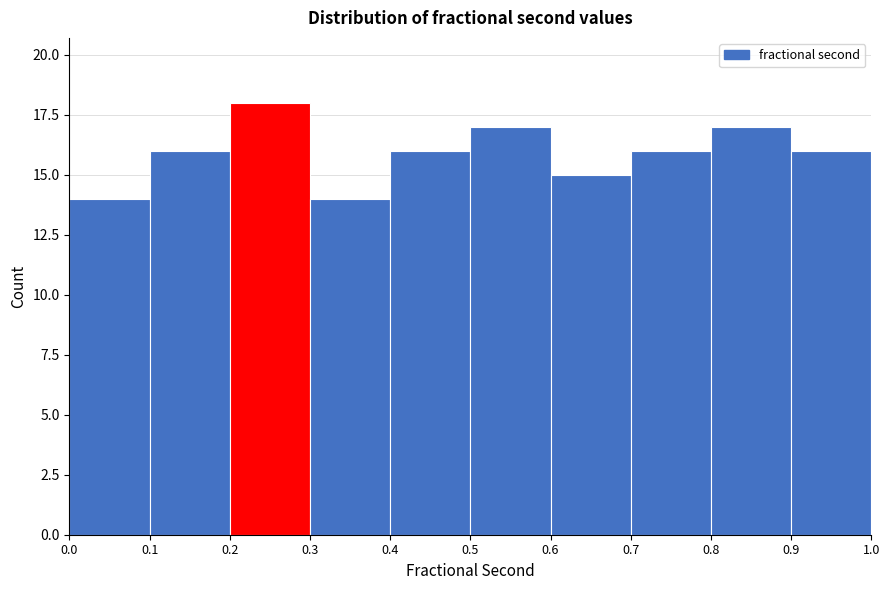

How tall is the bar that spans 0.2 to 0.3 on the x-axis? The values are not printed on the chart, so give them approximately, as read against the axis.

18